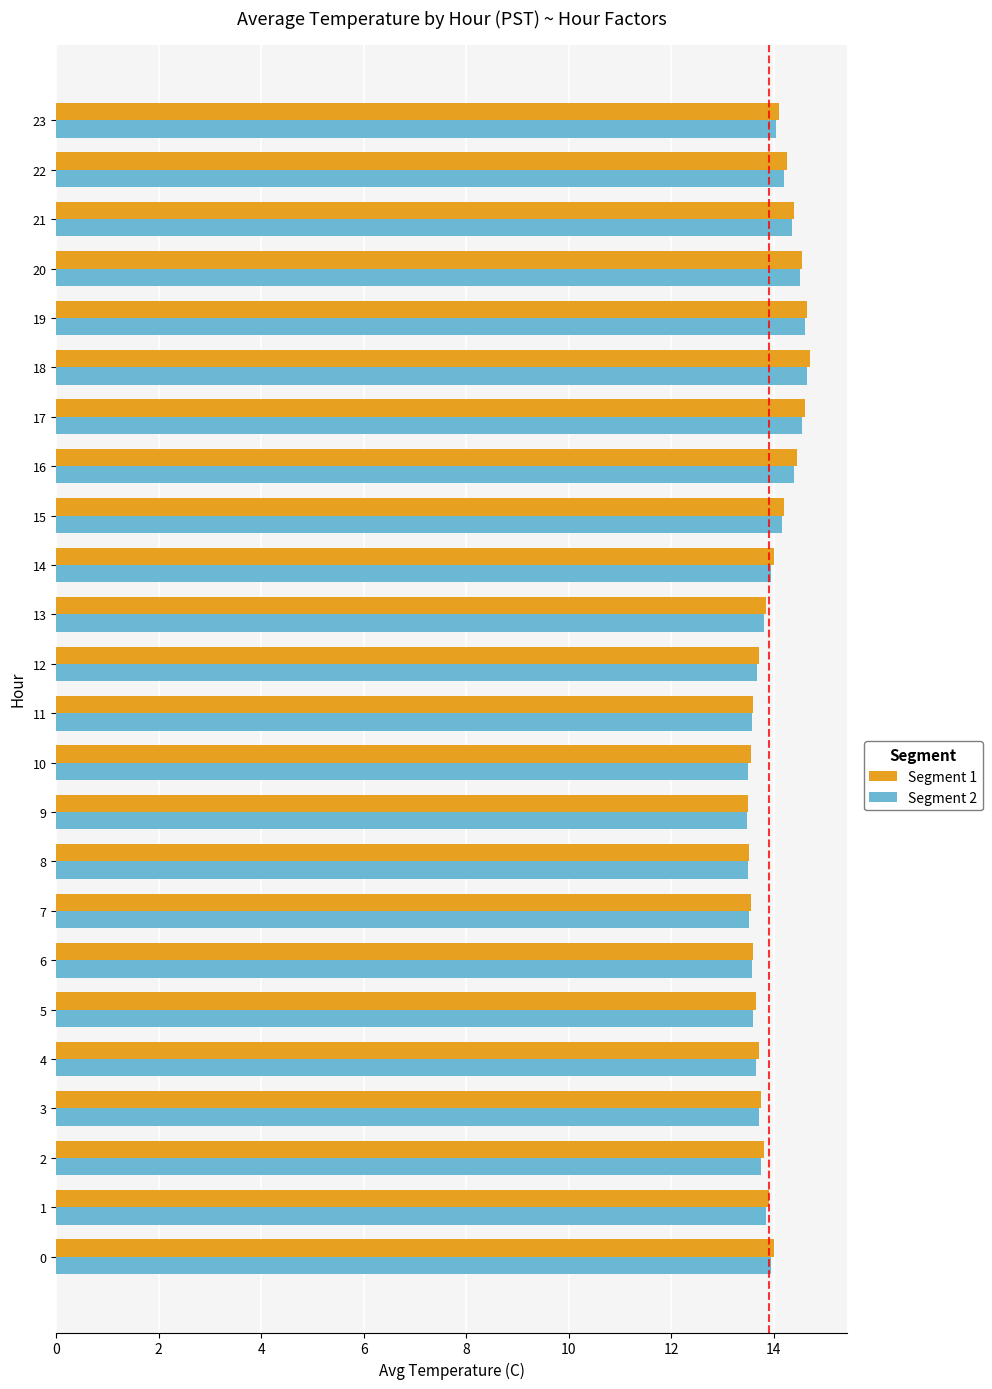

Read the Segment 1 value at 10.

13.6